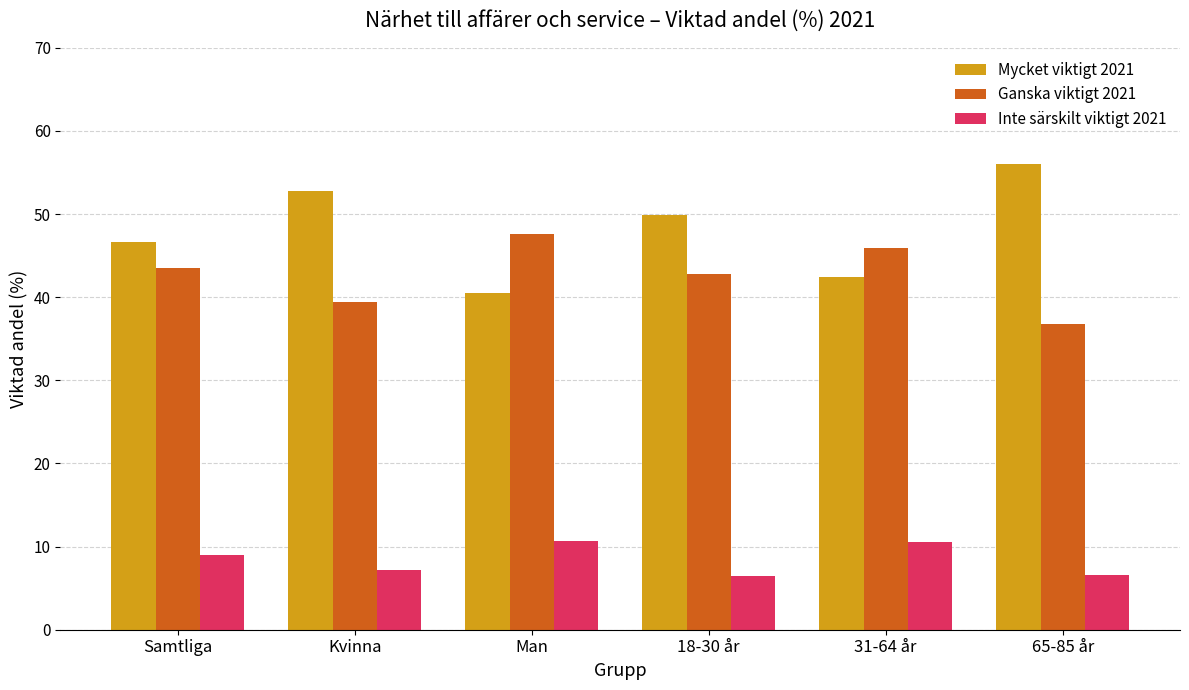

What position from the left is Kvinna?

2